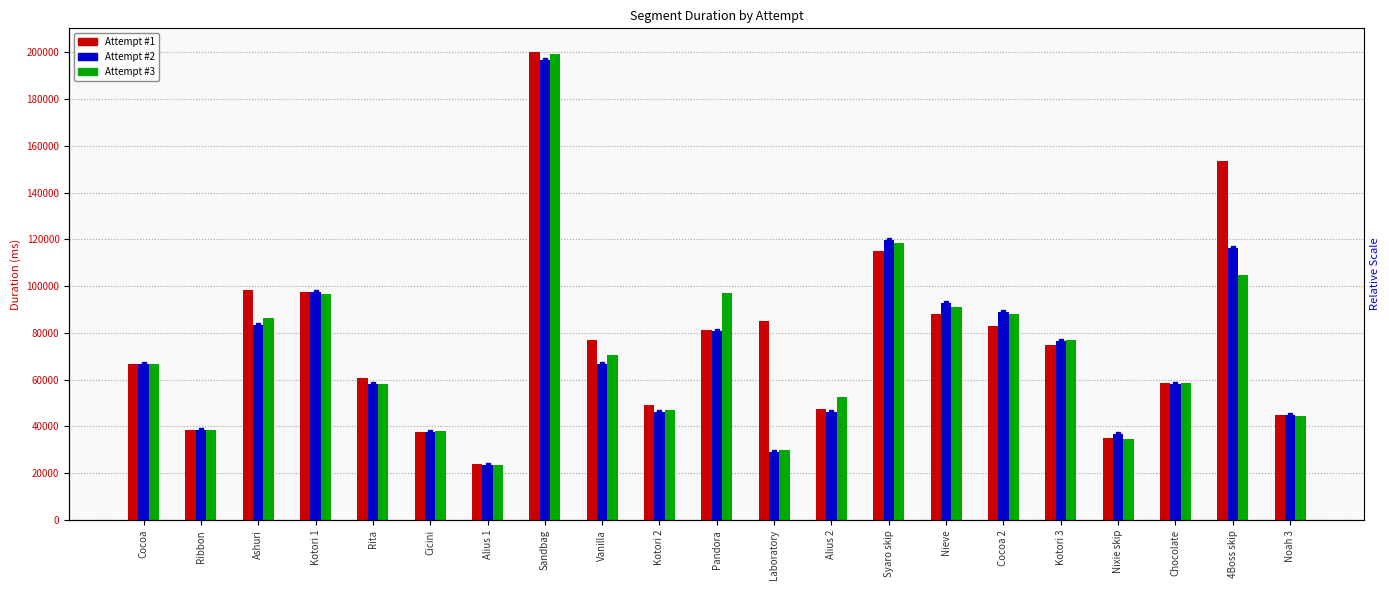

Rank the categories by Attempt #1 value from lowest to highest.

Alius 1, Nixie skip, Cicini, Ribbon, Noah 3, Alius 2, Kotori 2, Chocolate, Rita, Cocoa, Kotori 3, Vanilla, Pandora, Cocoa 2, Laboratory, Nieve, Kotori 1, Ashuri, Syaro skip, 4Boss skip, Sandbag